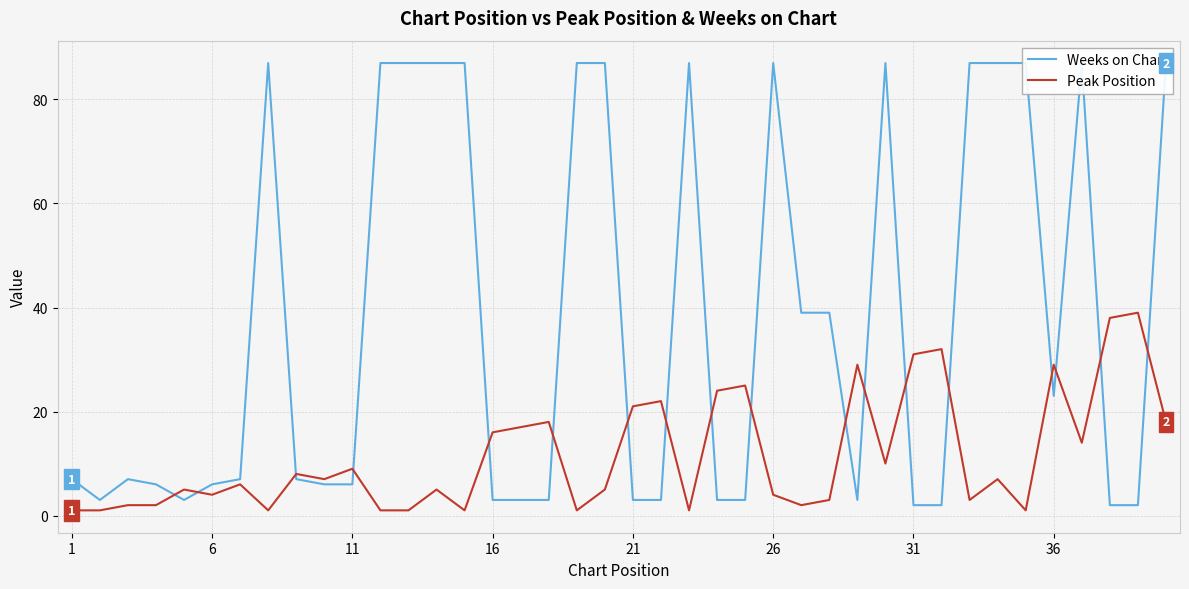

The Peak Position series shows 7 at 21. True or false?

False